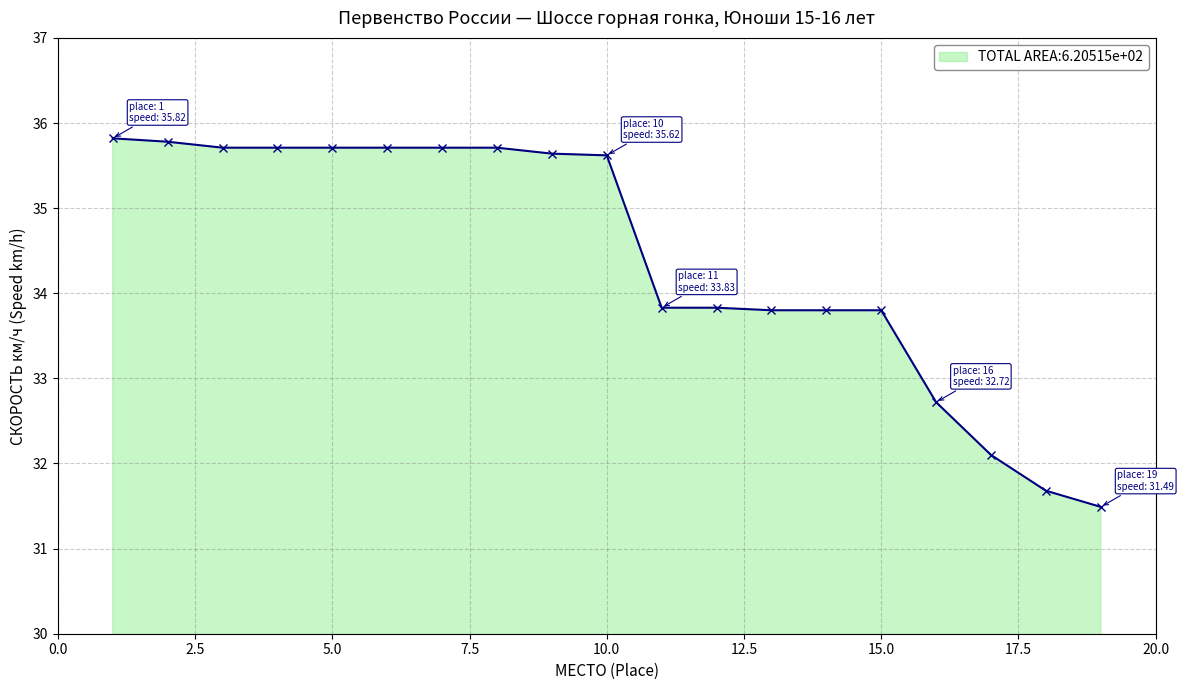

What is the value of the 15th point from the left?

33.8